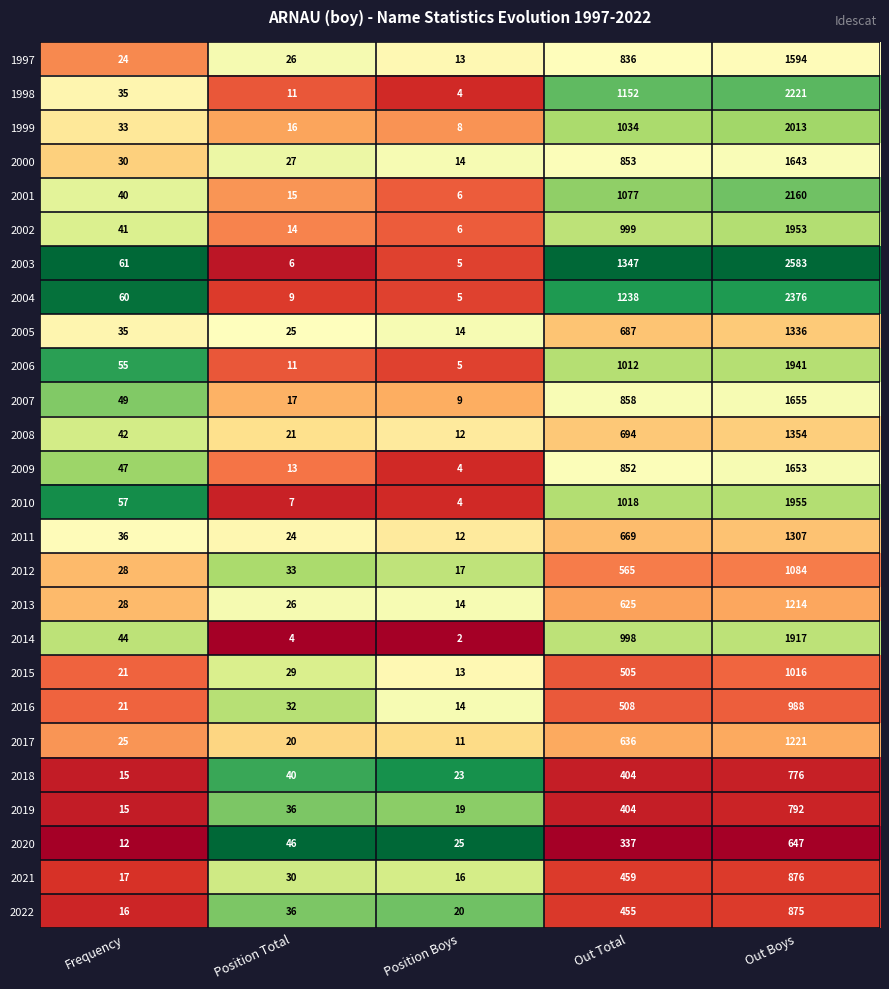

What is the greatest value displayed?

2583